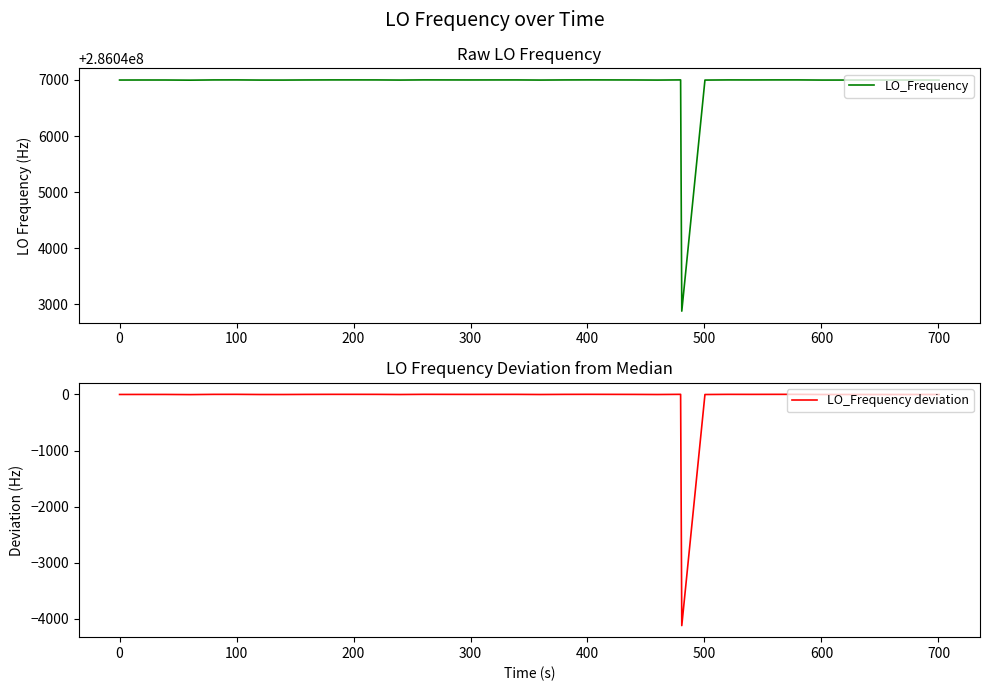

Reading right to left, transcribe all the data shown in this chart.

LO_Frequency: 286046998.7	286046998.7	286046998.5	286046998.4	286046998.3	286046998.5	286046998.2	286047001.0	286047000.9	286047000.3	286047000.8	286046998.1	286042879.4	286047001.1	286046998.1	286046999.9	286047000.6	286047001.2	286047000.5	286046998.2	286047000.5	286047000.4	286047000.0	286047000.5	286047001.1	286047001.1	286046998.2	286047000.6	286047001.0	286047000.9	286047000.0	286047000.0	286046998.1	286046998.2	286047001.0	286047000.6	286046996.5	286046999.2	286046999.4	286046998.8
LO_Frequency deviation: -1.3	-1.3	-1.5	-1.6	-1.7	-1.5	-1.8	1.0	0.9	0.3	0.8	-1.9	-4120.6	1.1	-1.9	-0.1	0.6	1.2	0.5	-1.8	0.5	0.4	0.0	0.5	1.1	1.1	-1.8	0.6	1.0	0.9	0.0	0.0	-1.9	-1.8	1.0	0.6	-3.5	-0.8	-0.6	-1.2